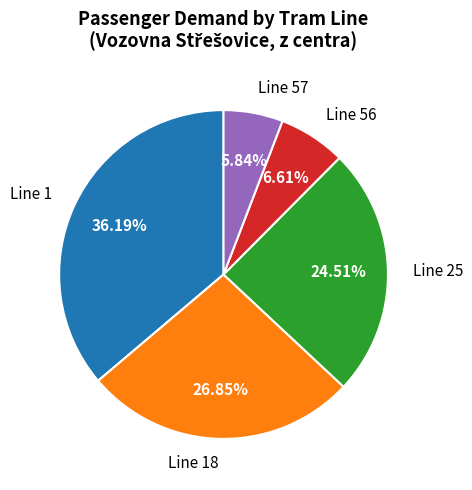

Between Line 18 and Line 1, which is larger?

Line 1